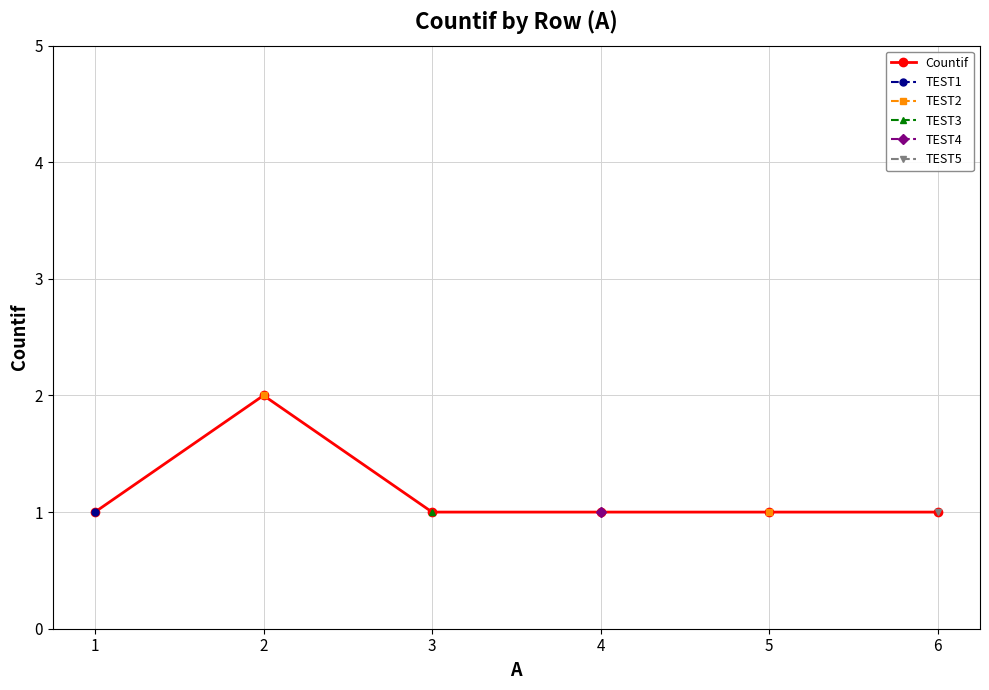

What is the sum of all Countif values?

7